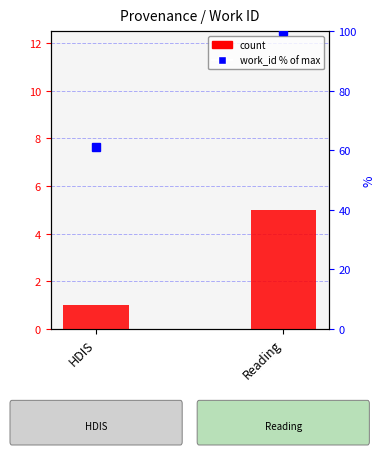

Where is work_id % of max nearest to the value 80?

HDIS